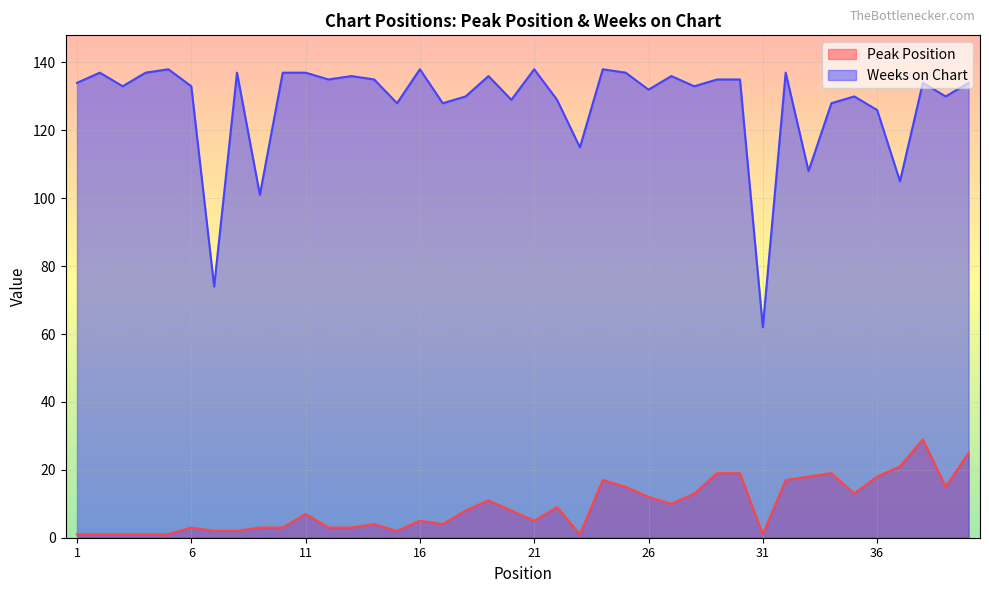

Rank the series by their maximum value, from lowest to highest.

Peak Position, Weeks on Chart